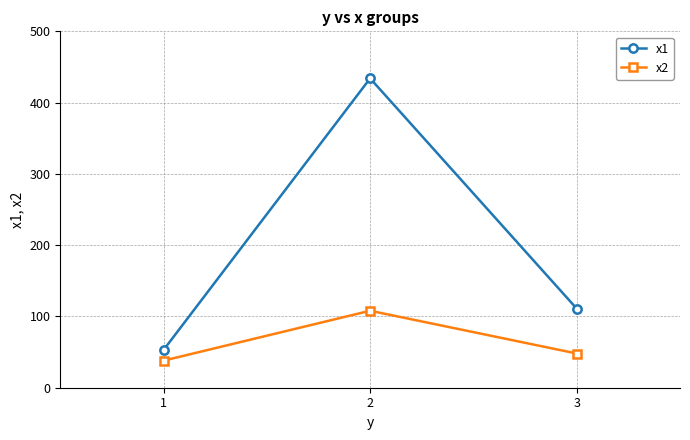

What is the difference between the second highest and minimum values in the x2 series?

10